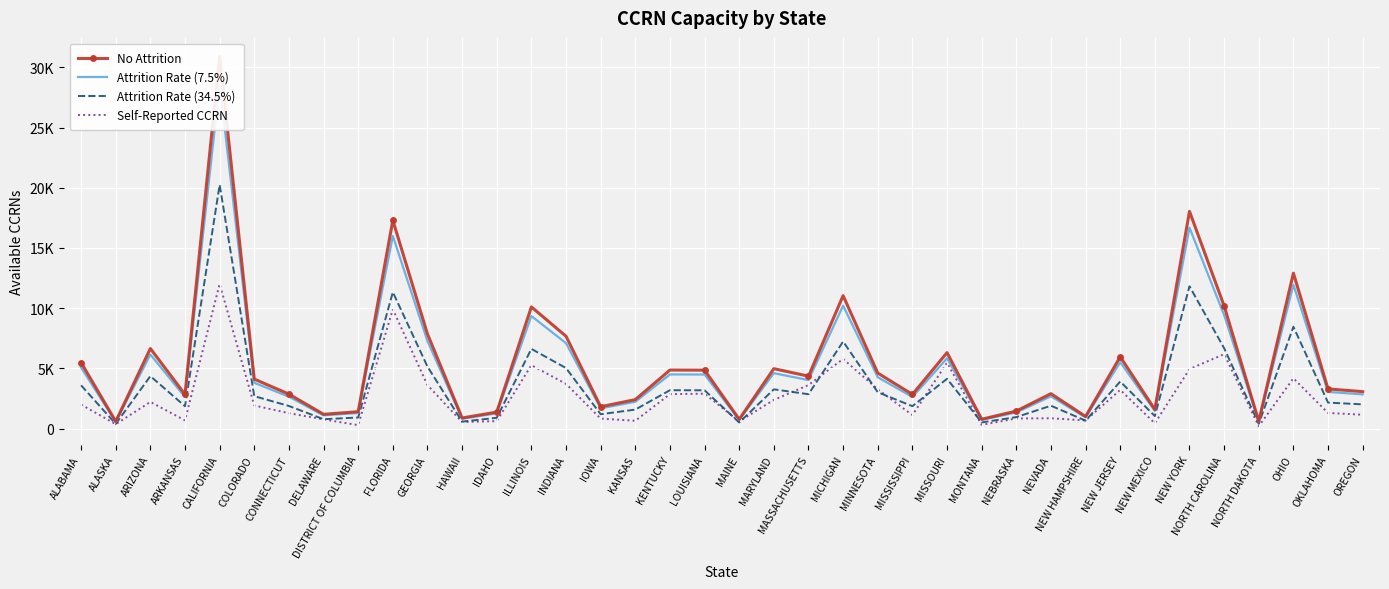

At which label is No Attrition closest to 15751?

FLORIDA